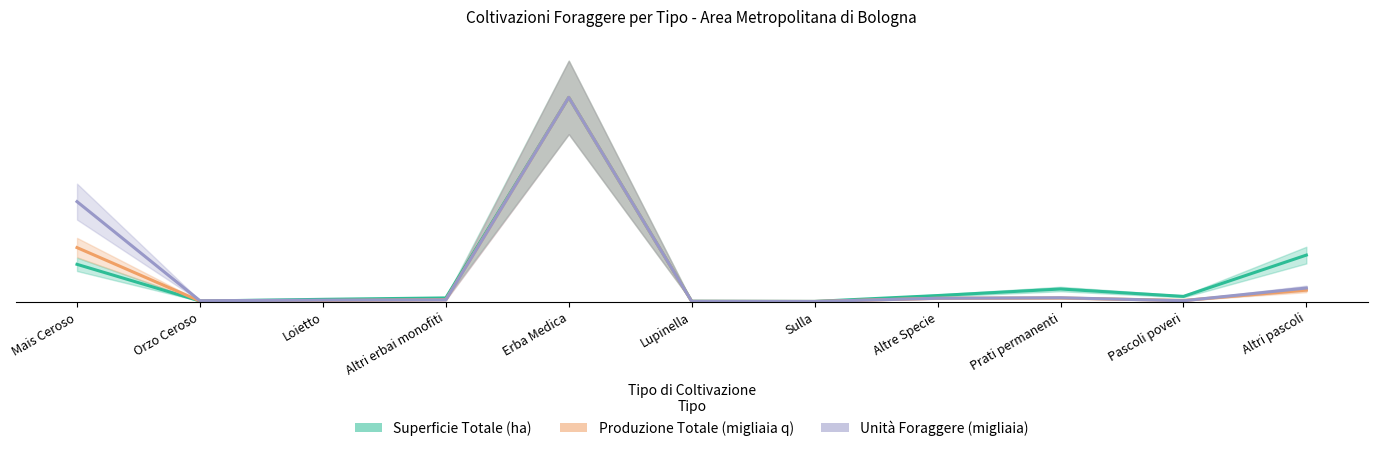

Does the chart have visible grid lines?

No